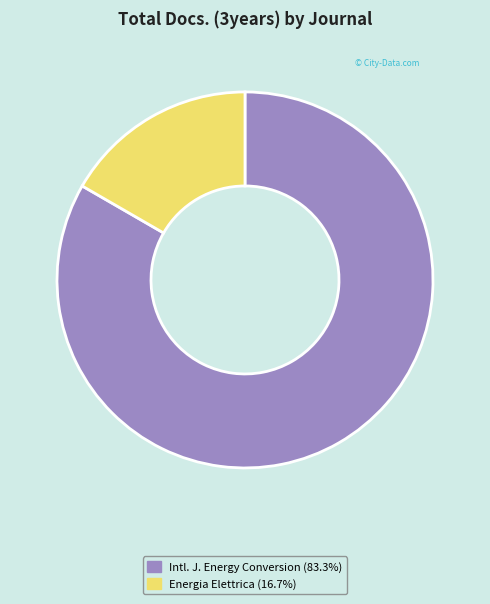

How many slices are in this pie chart?

2